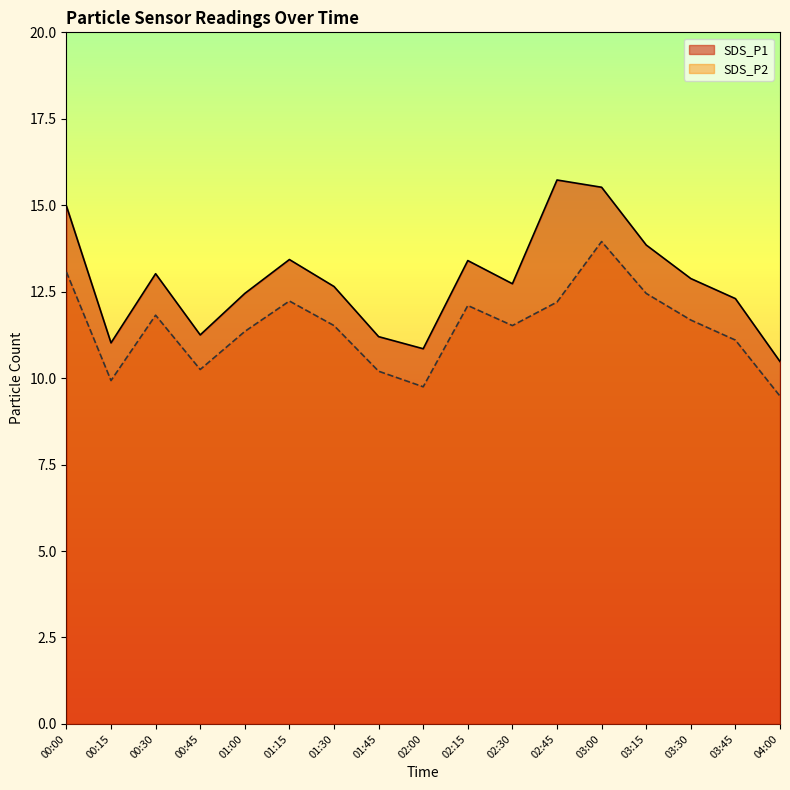

List the series in order of their overall mean, lowest first.

SDS_P2, SDS_P1